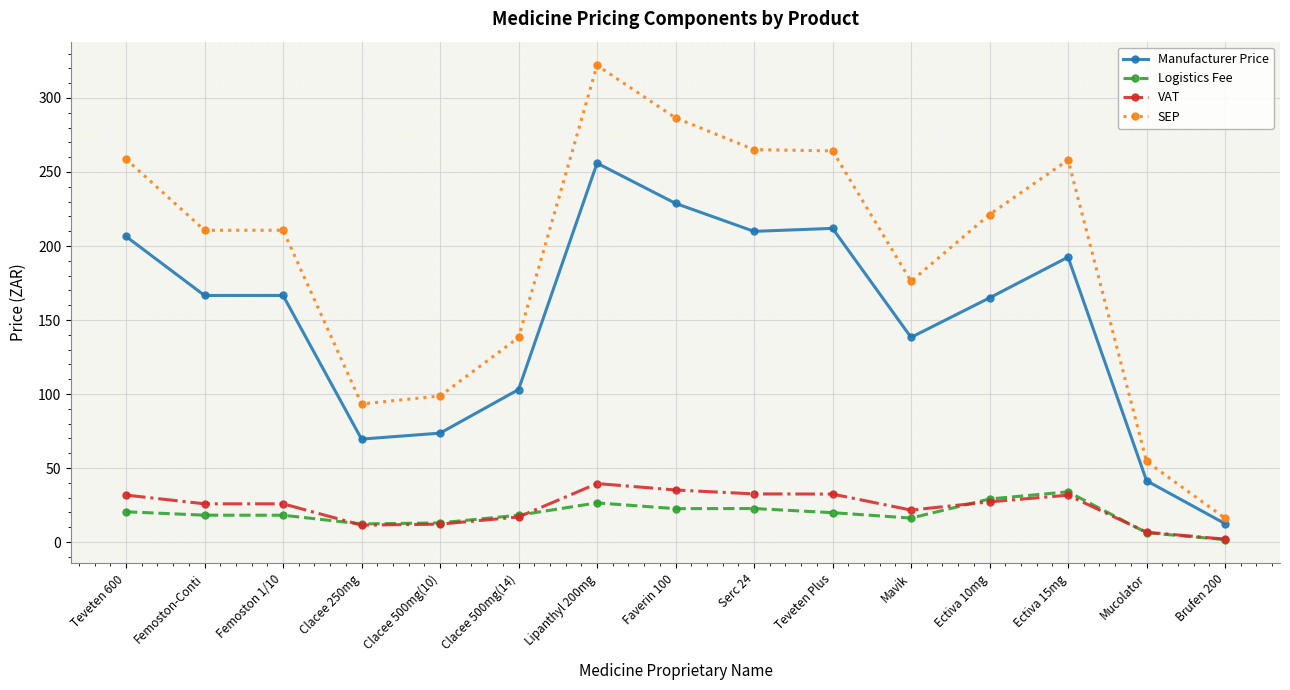

Which series has the widest spread of values?

SEP